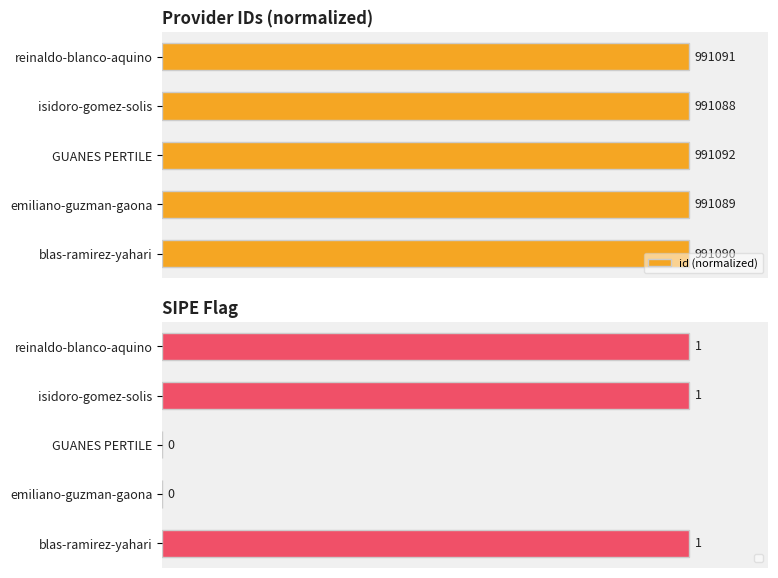

How many categories are shown in the chart?

5